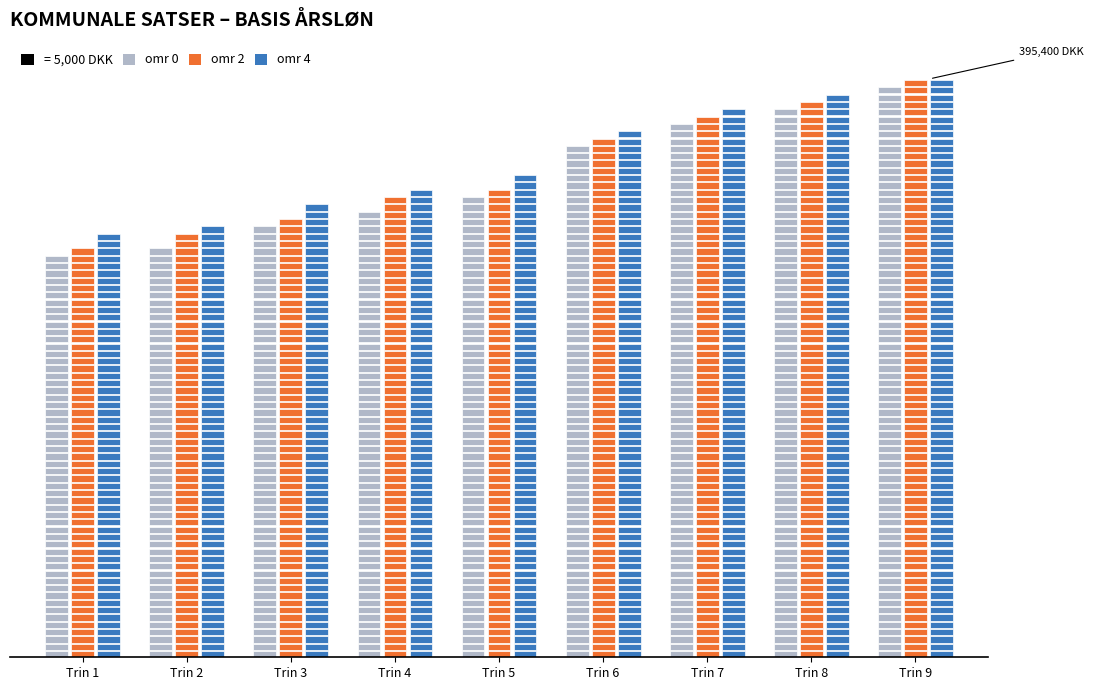

Between Trin 5 and Trin 2, which is larger?

Trin 5